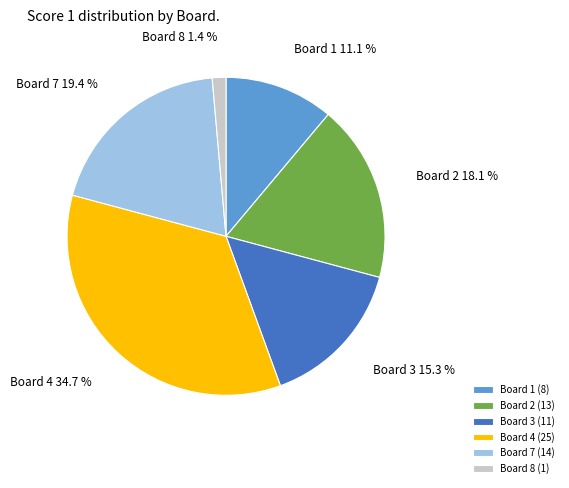

Is Board 3 (11) the majority of the pie?

No